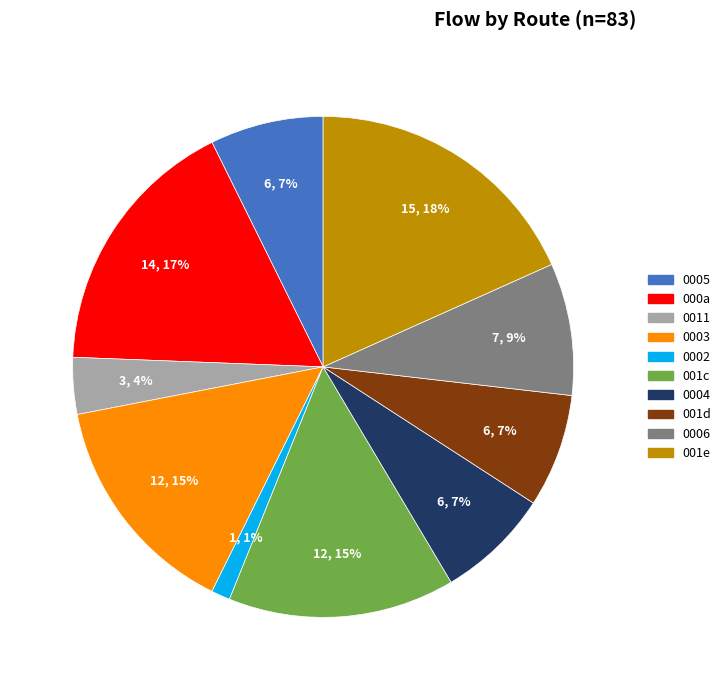

How many segments does this pie chart have?

10